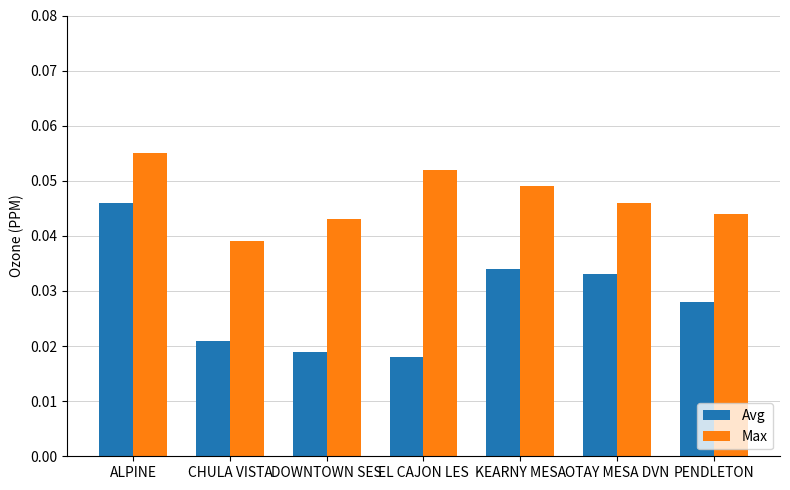

At which category is the sum across all series the highest?

ALPINE